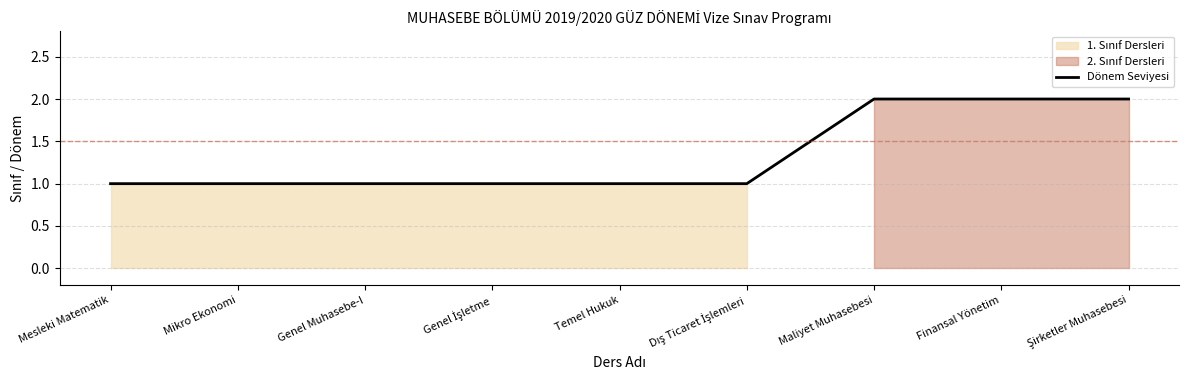

List the labels in order of value, largest first.

Maliyet Muhasebesi, Finansal Yönetim, Şirketler Muhasebesi, Mesleki Matematik, Mikro Ekonomi, Genel Muhasebe-I, Genel İşletme, Temel Hukuk, Dış Ticaret İşlemleri